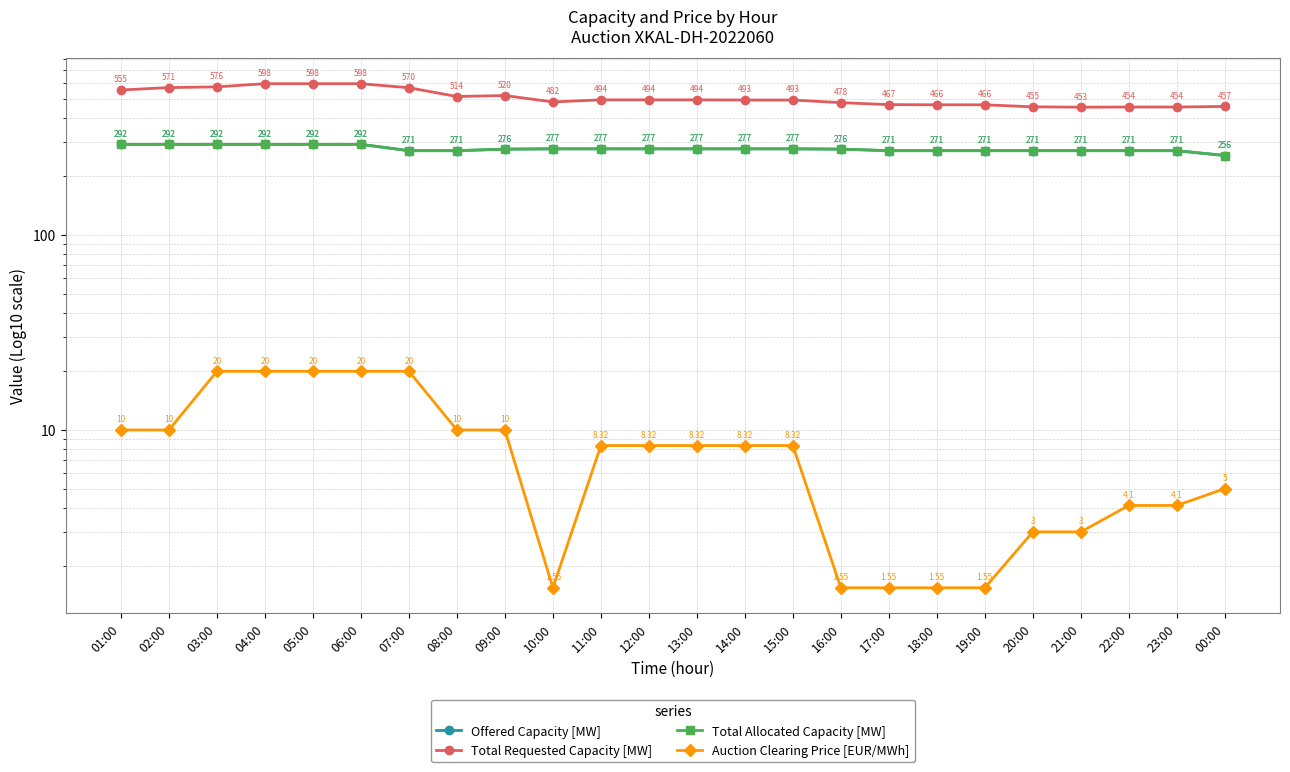

List the series in order of their peak value, lowest first.

Auction Clearing Price [EUR/MWh], Offered Capacity [MW], Total Allocated Capacity [MW], Total Requested Capacity [MW]